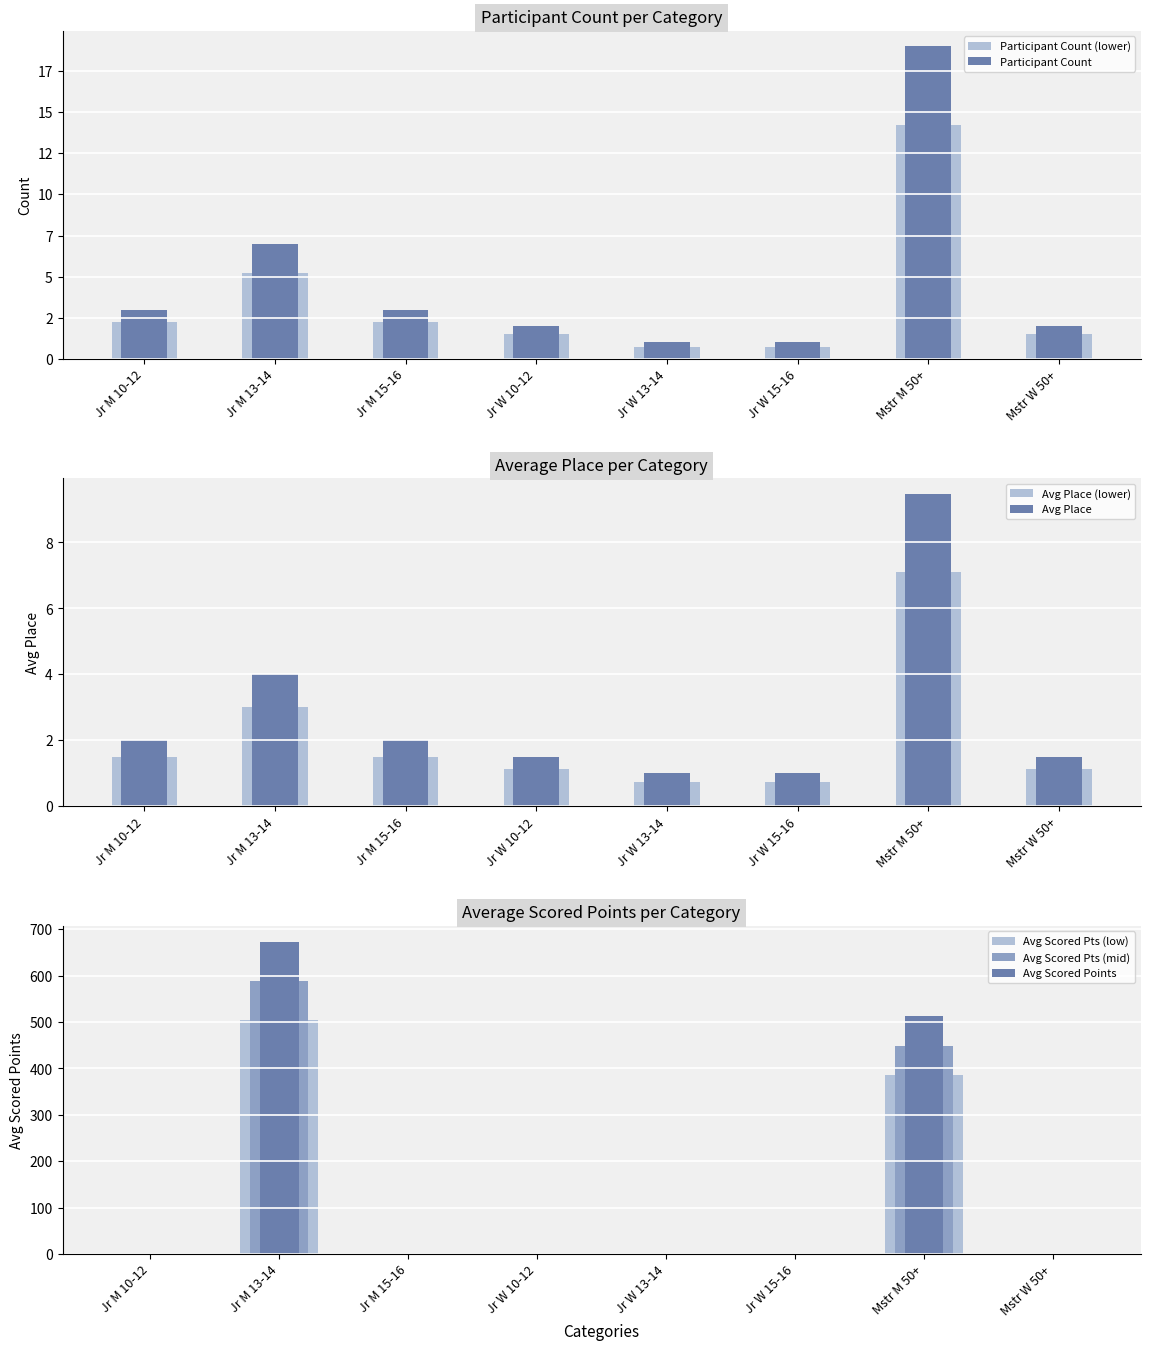

How many groups of bars are there?

8